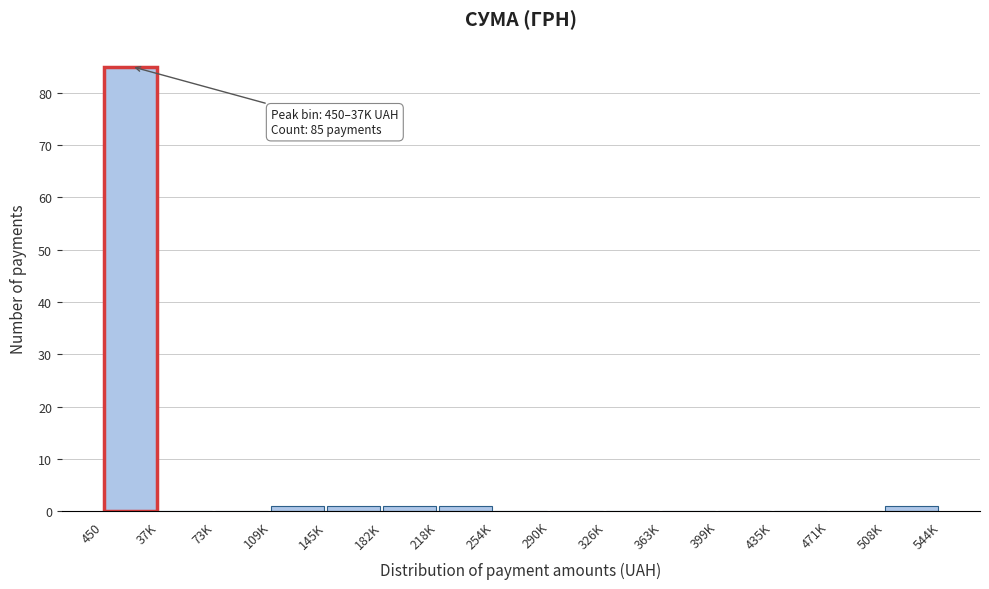

Reading left to right, transcribe all the data shown in this chart.

450=85	37K=0	73K=0	109K=1	145K=1	182K=1	218K=1	254K=0	290K=0	326K=0	363K=0	399K=0	435K=0	471K=0	508K=1